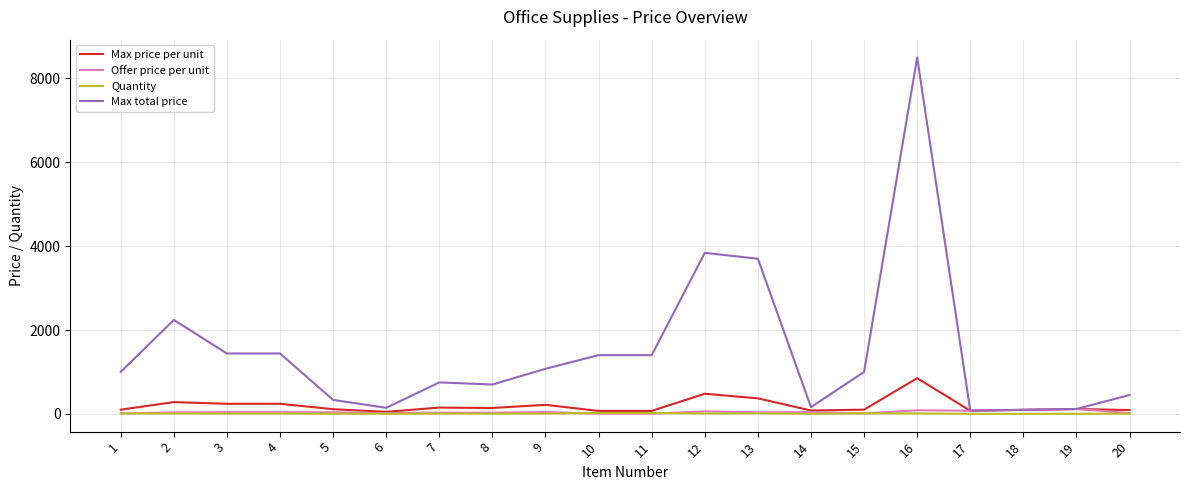

What is the greatest value displayed?

8500.0